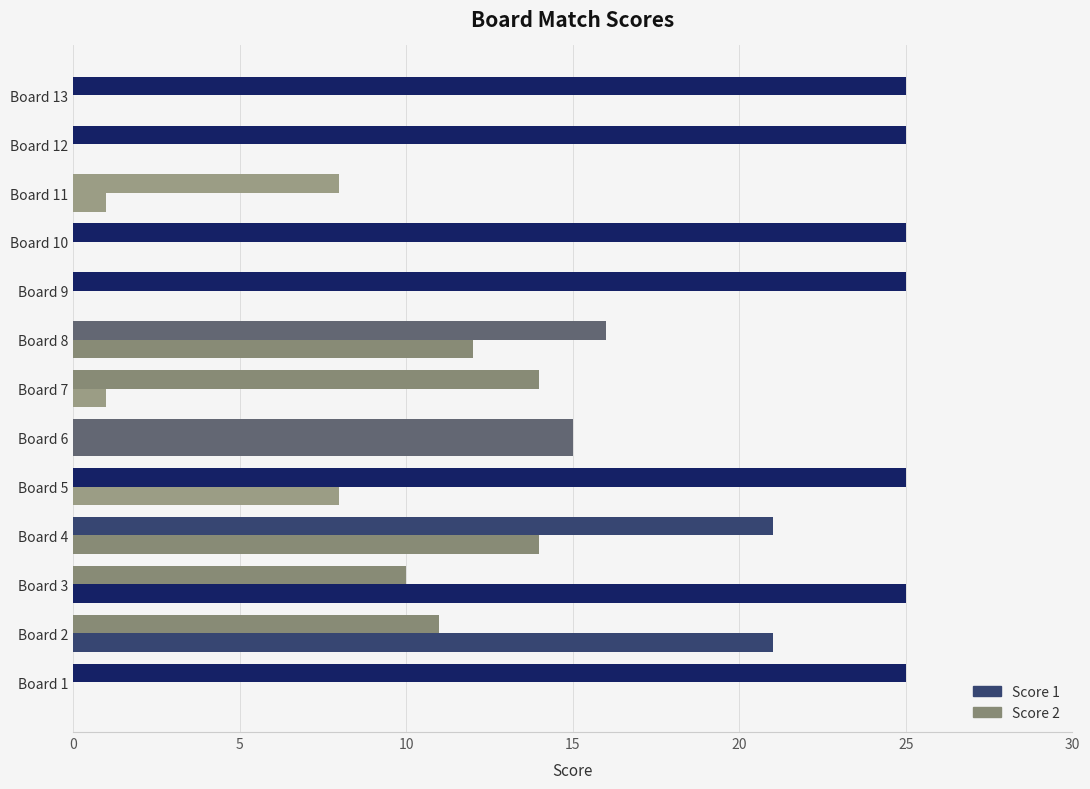

Count the number of data series in this chart.

2